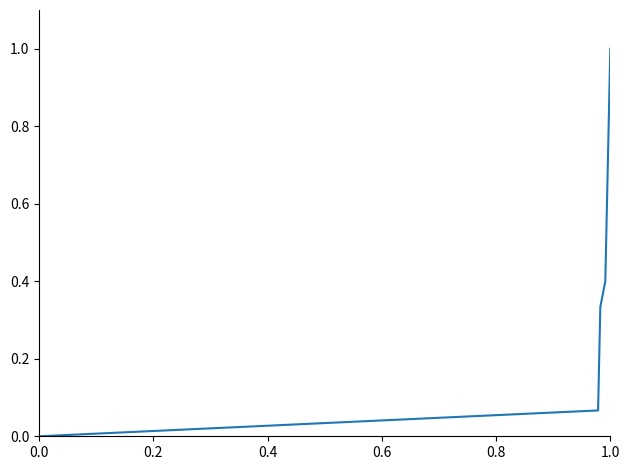

What is the maximum value shown in the chart?

1.0